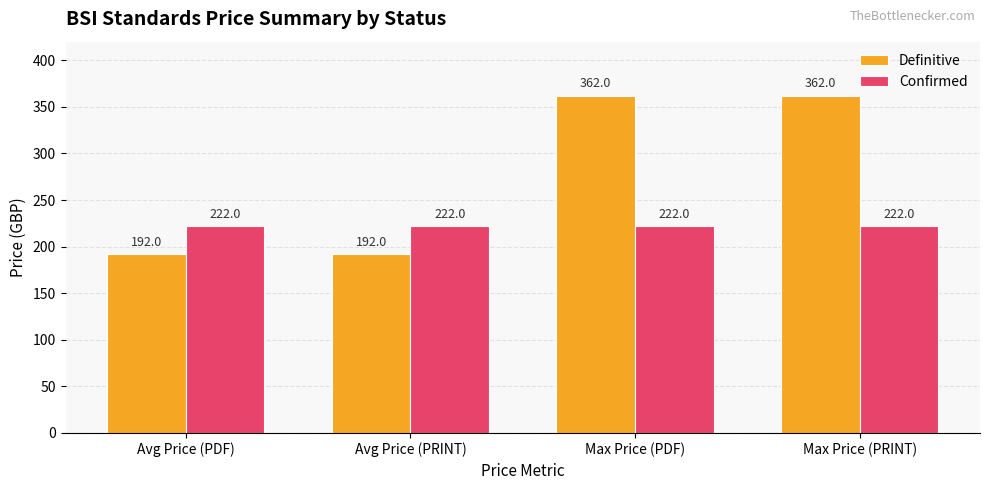

Is the value of Confirmed at Max Price (PRINT) greater than the value of Definitive at Max Price (PDF)?

No